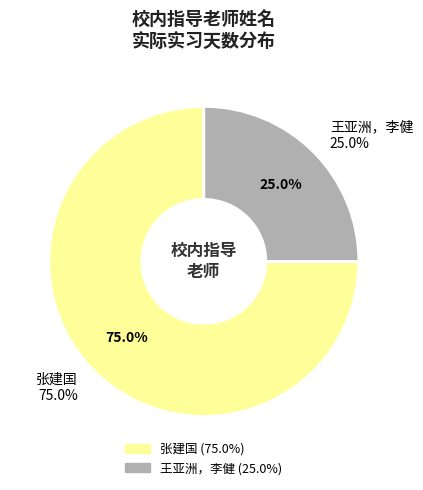

Which slice is the largest?

张建国